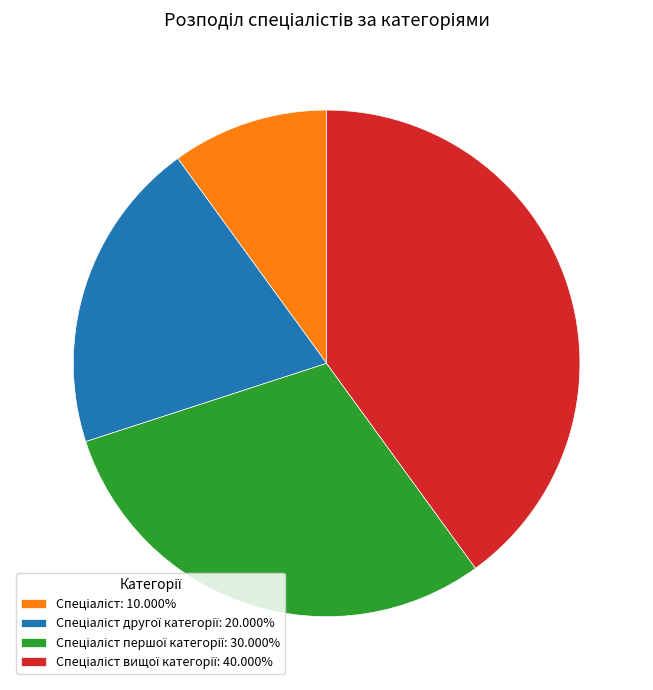

Is there a majority slice in this chart?

No